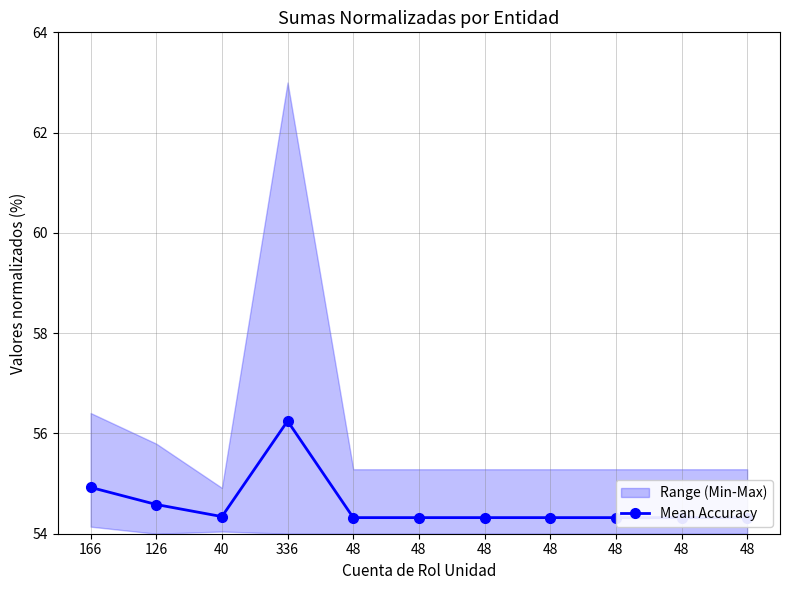

The value at 48 is 15.8. True or false?

False